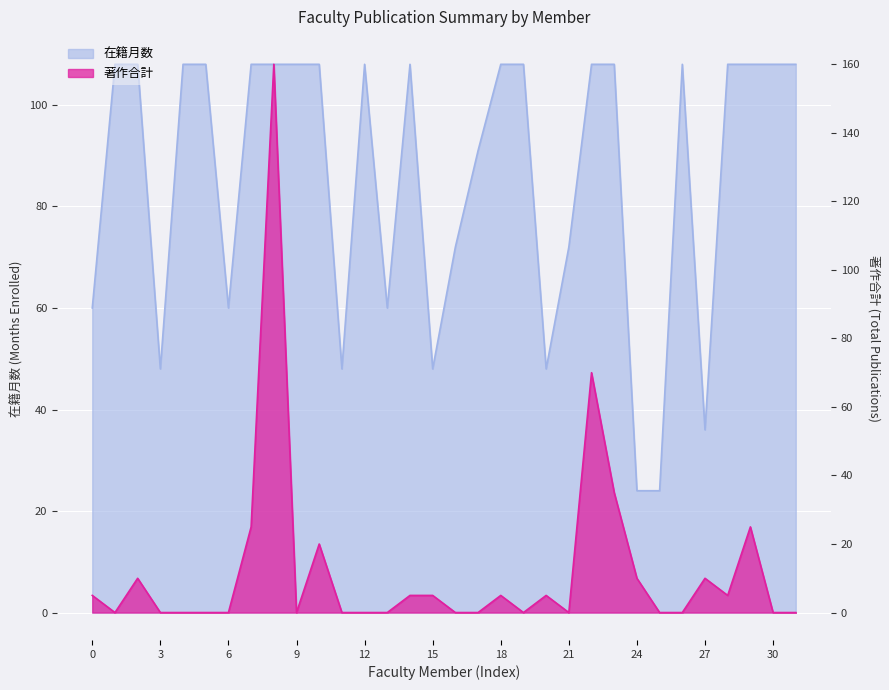

Reading left to right, extract all data points from this chart.

在籍月数: 60	108	108	48	108	108	60	108	108	108	108	48	108	60	108	48	72	91	108	108	48	72	108	108	24	24	108	36	108	108	108	108
著作合計: 5	0	10	0	0	0	0	25	160	0	20	0	0	0	5	5	0	0	5	0	5	0	70	35	10	0	0	10	5	25	0	0